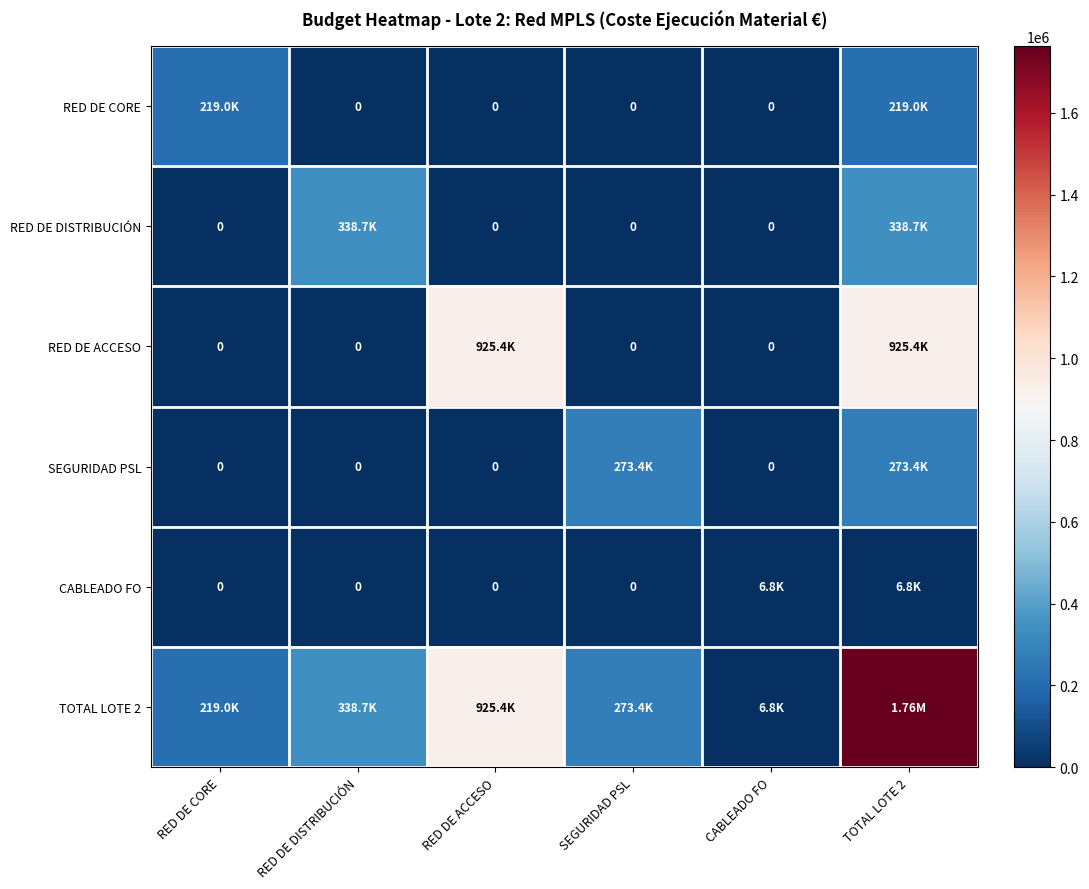

What is the greatest value displayed?

1763260.8